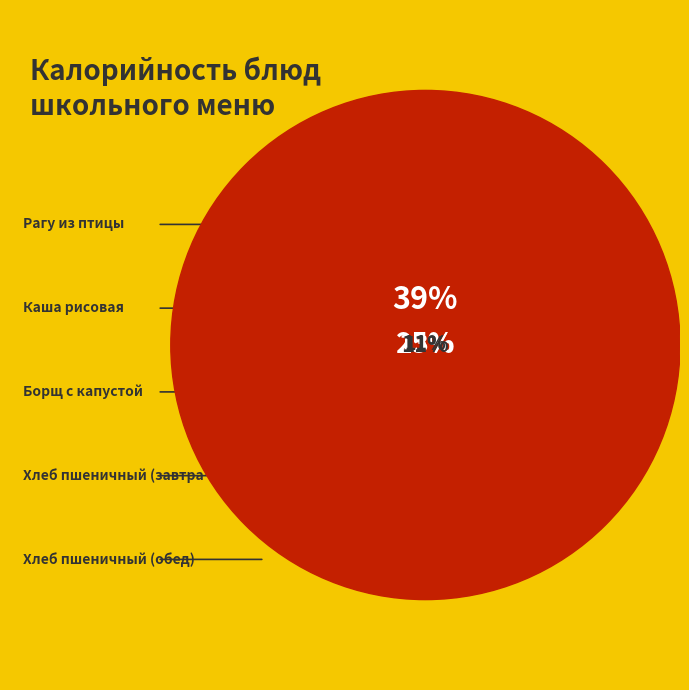

What percentage is the Хлеб пшеничный (обед) slice, to the nearest percent?

8%